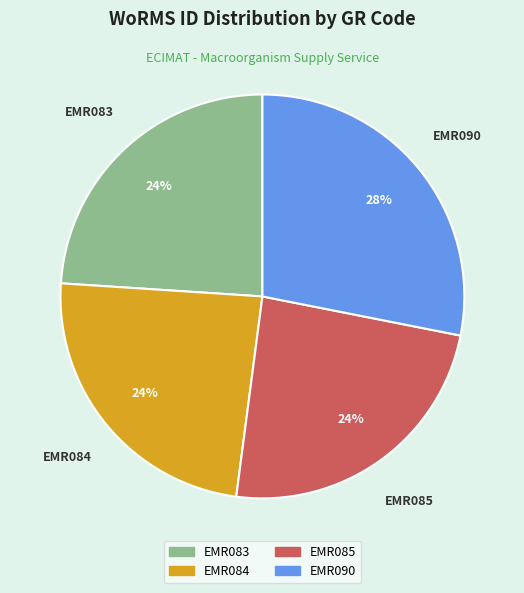

Is it true that EMR085 is 14% of the pie?

False